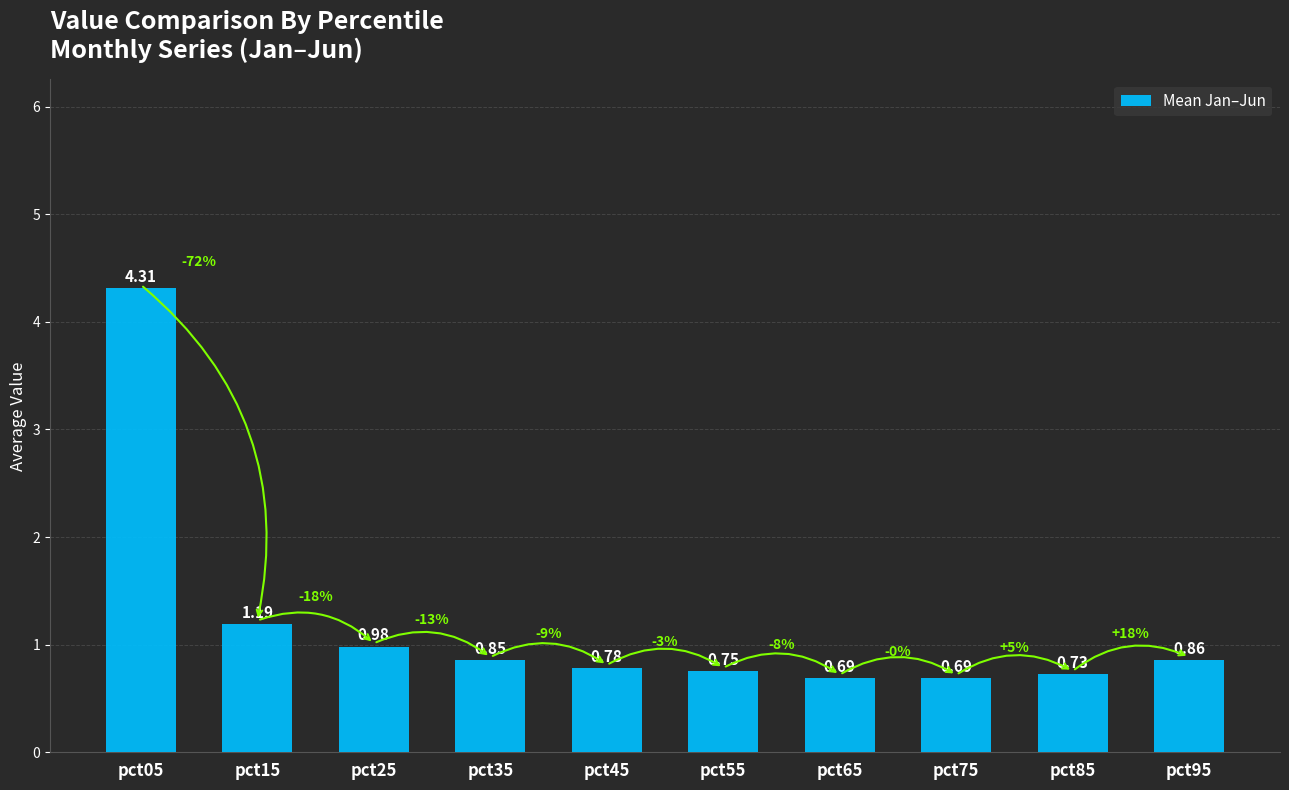

What is the difference between the second highest and second lowest values?

0.5